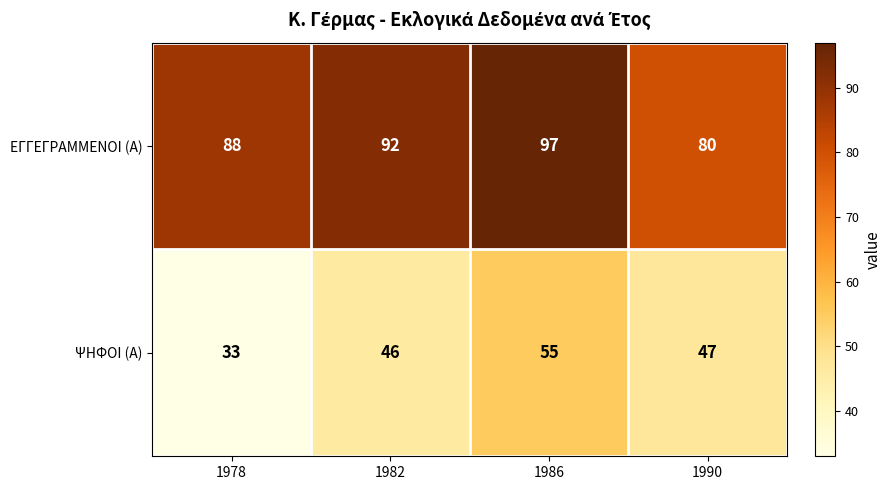

Reading left to right, extract all data points from this chart.

ΕΓΓΕΓΡΑΜΜΕΝΟΙ (Α): 88	92	97	80
ΨΗΦΟΙ (Α): 33	46	55	47